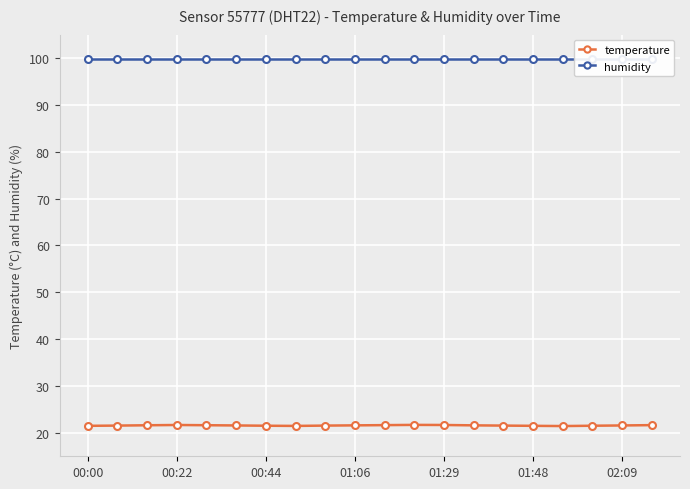

What are all the series names shown in the legend?

temperature, humidity